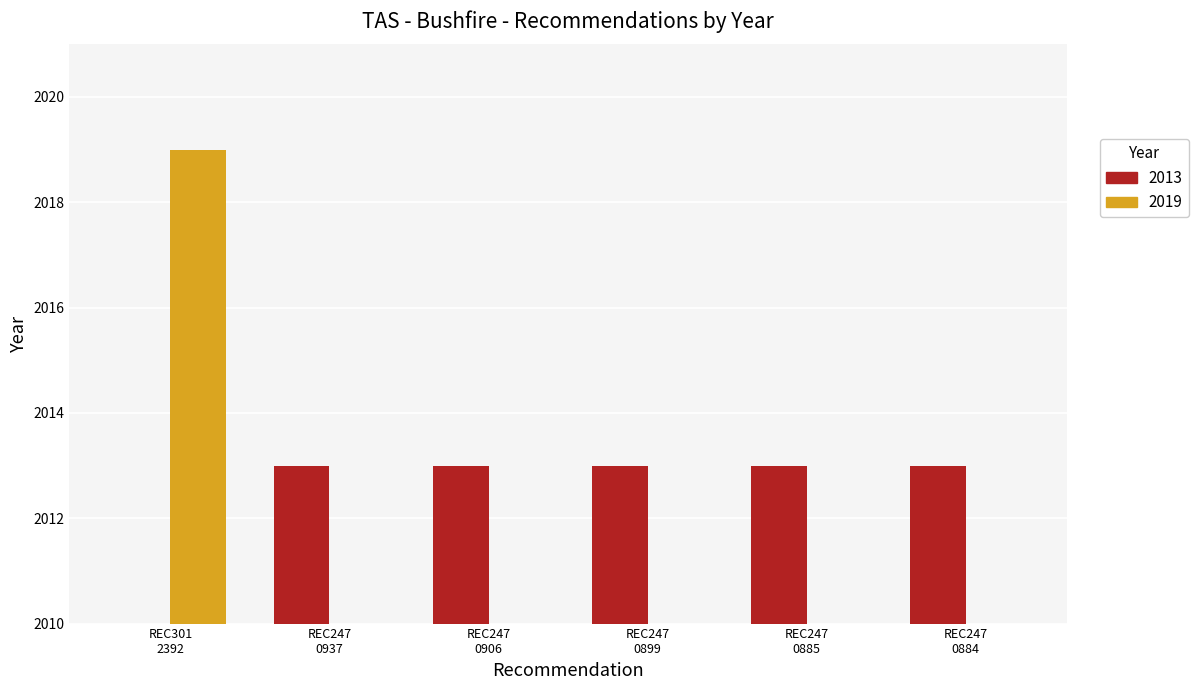

The value at REC247 0906 is 2013. True or false?

True